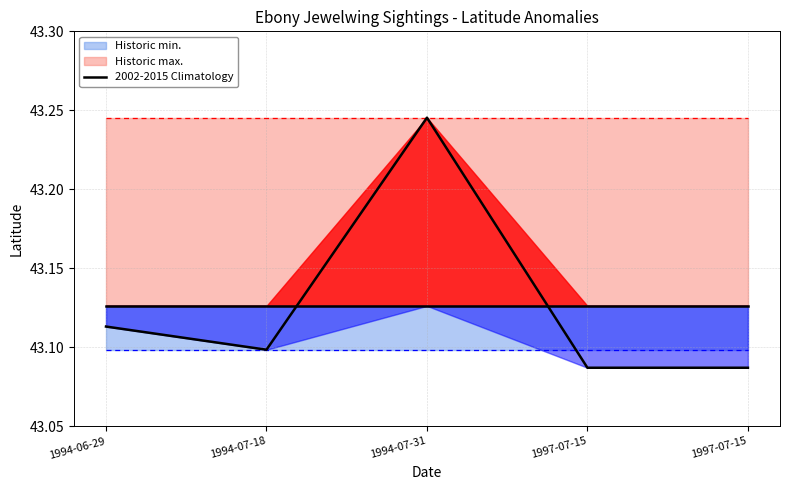

How many lines are shown in the chart?

3